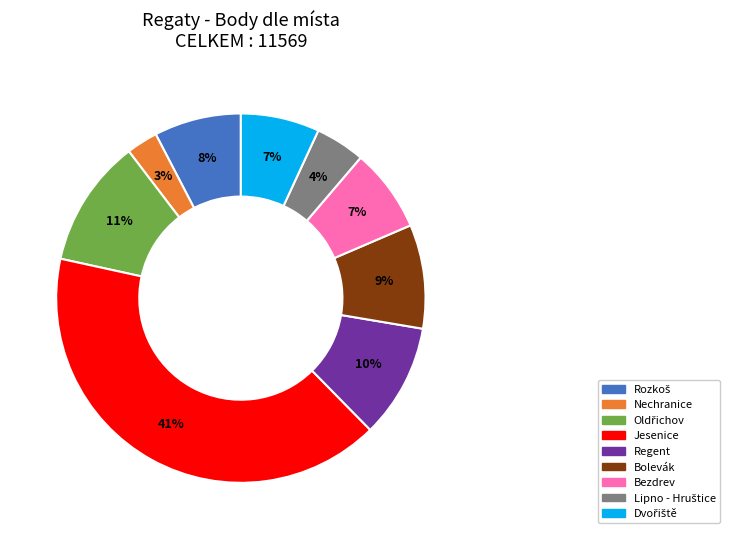

Which category has the smallest portion of the pie?

Nechranice